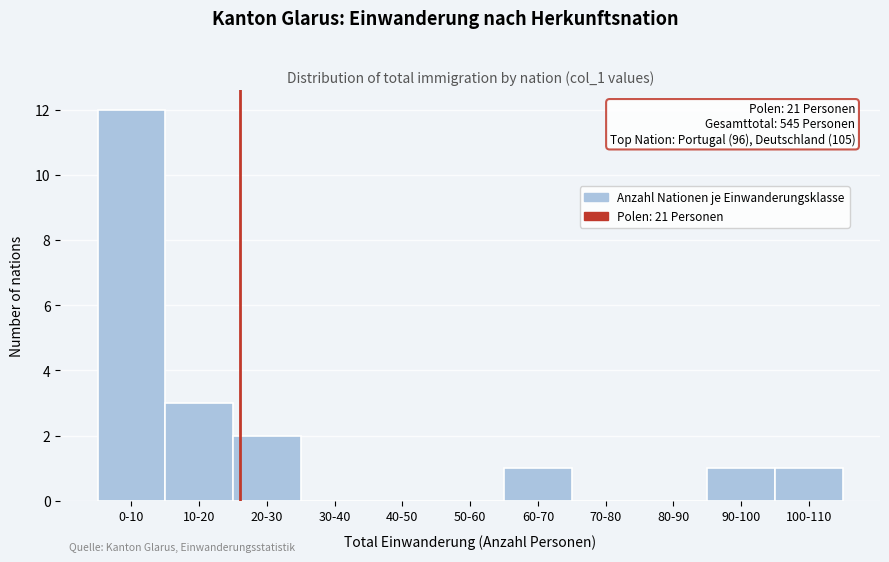

Reading left to right, list all the values displayed in this chart.

0-10=12	10-20=3	20-30=2	30-40=0	40-50=0	50-60=0	60-70=1	70-80=0	80-90=0	90-100=1	100-110=1